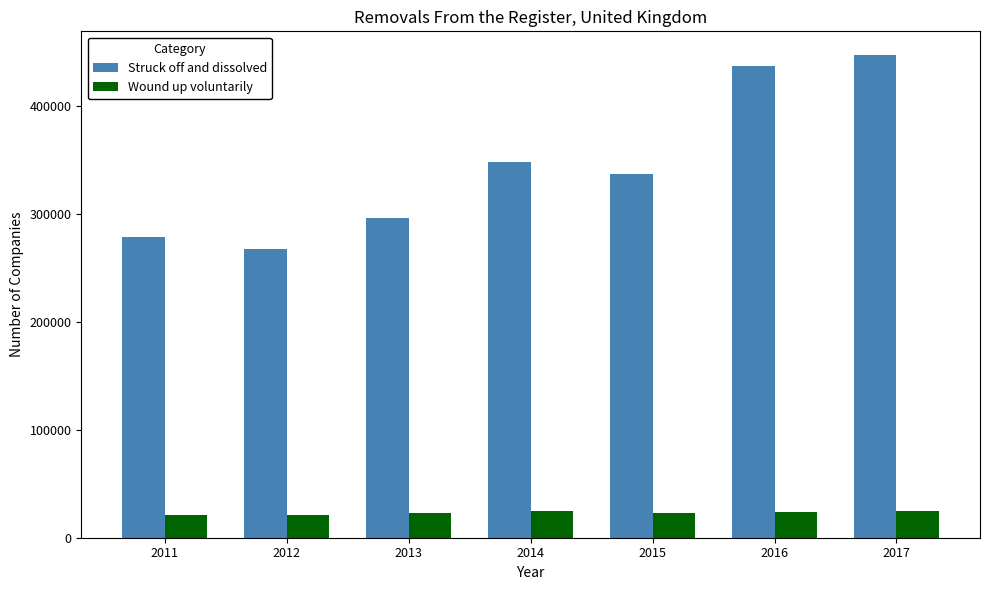

What is the difference between the maximum and minimum values in the Struck off and dissolved series?

178815